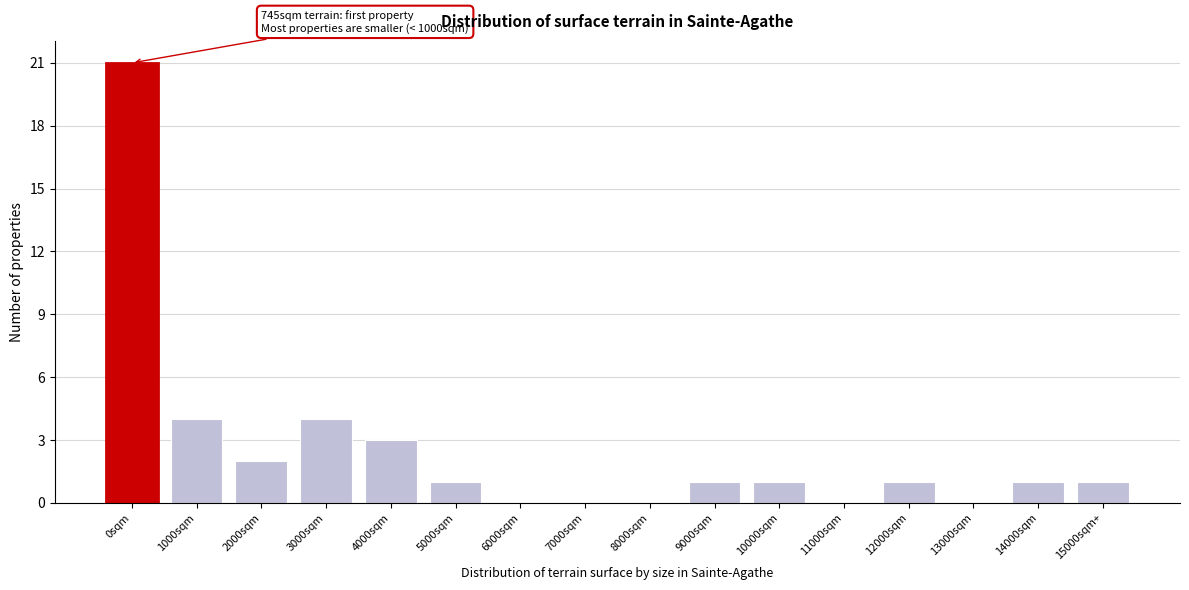

Reading left to right, what are all the values shown in this chart?

0sqm=21	1000sqm=4	2000sqm=2	3000sqm=4	4000sqm=3	5000sqm=1	6000sqm=0	7000sqm=0	8000sqm=0	9000sqm=1	10000sqm=1	11000sqm=0	12000sqm=1	13000sqm=0	14000sqm=1	15000sqm+=1